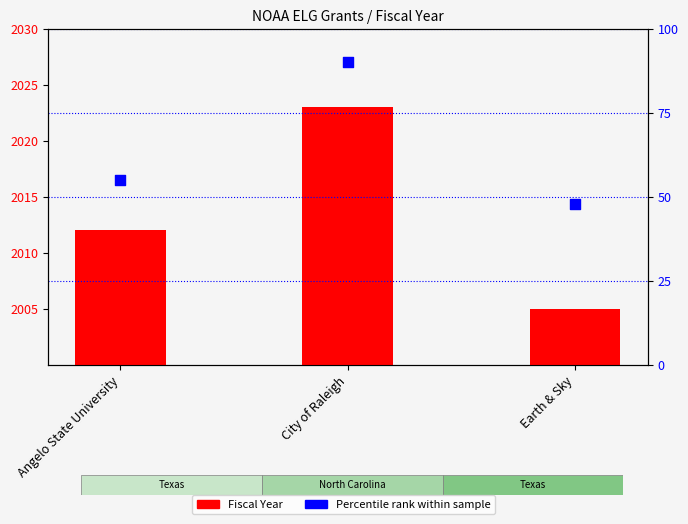

Which series has the largest total across all categories?

Fiscal Year